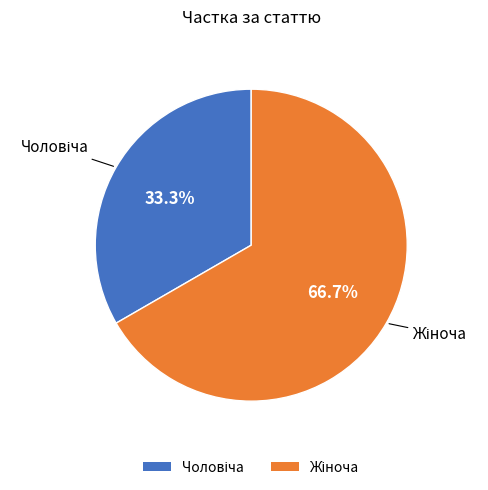

Count the number of slices in the pie.

2